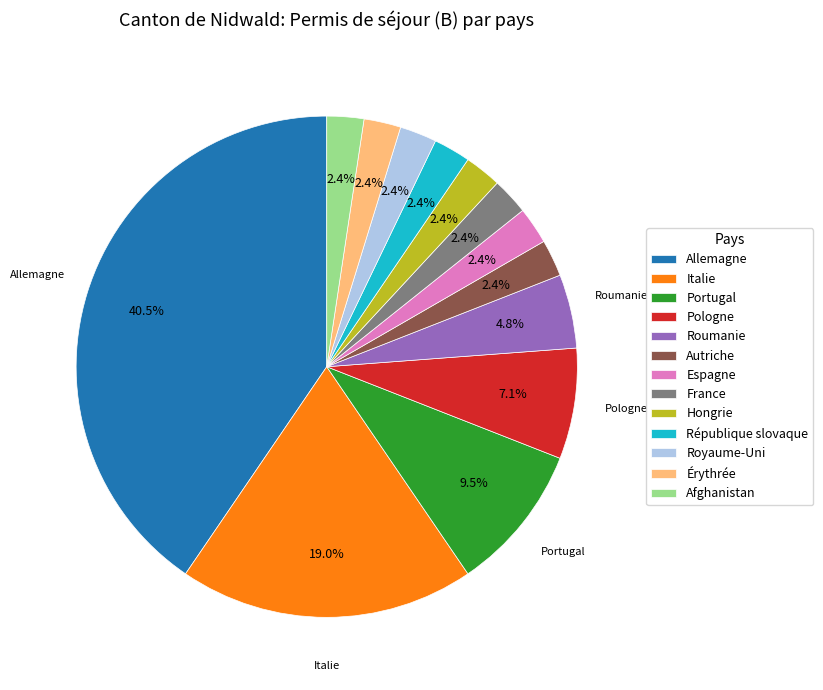

To the nearest percent, what portion does Afghanistan represent?

2%